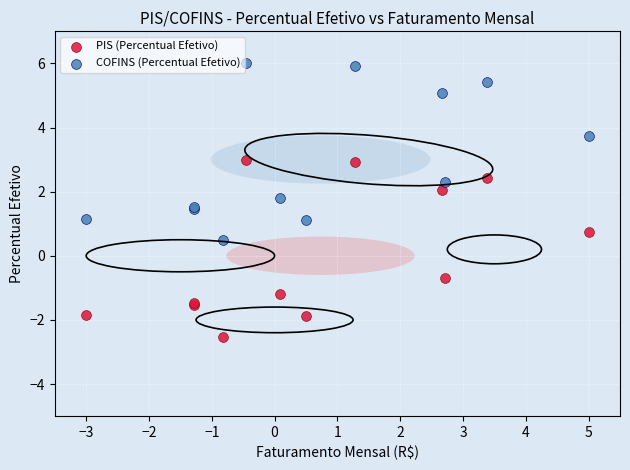

In the PIS (Percentual Efetivo) series, what Y value is closest to 0?

-0.7